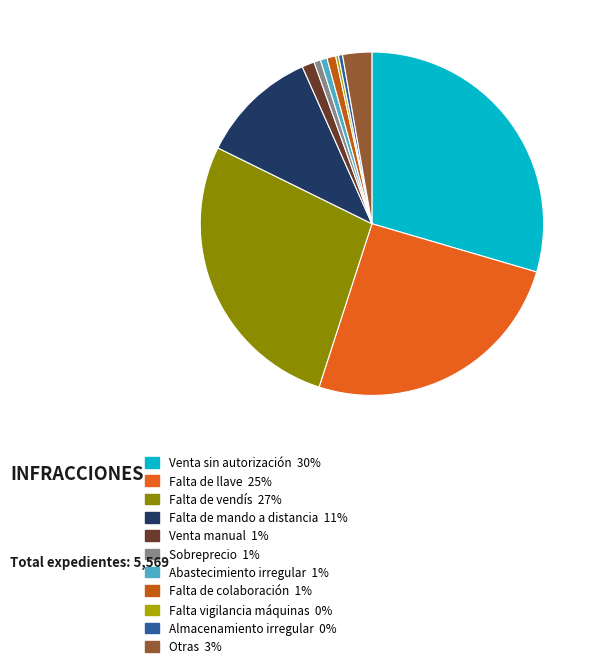

Rank the categories by value from lowest to highest.

Falta vigilancia máquinas, Almacenamiento irregular, Sobreprecio, Abastecimiento irregular, Falta de colaboración, Venta manual, Otras, Falta de mando a distancia, Falta de llave, Falta de vendís, Venta sin autorización